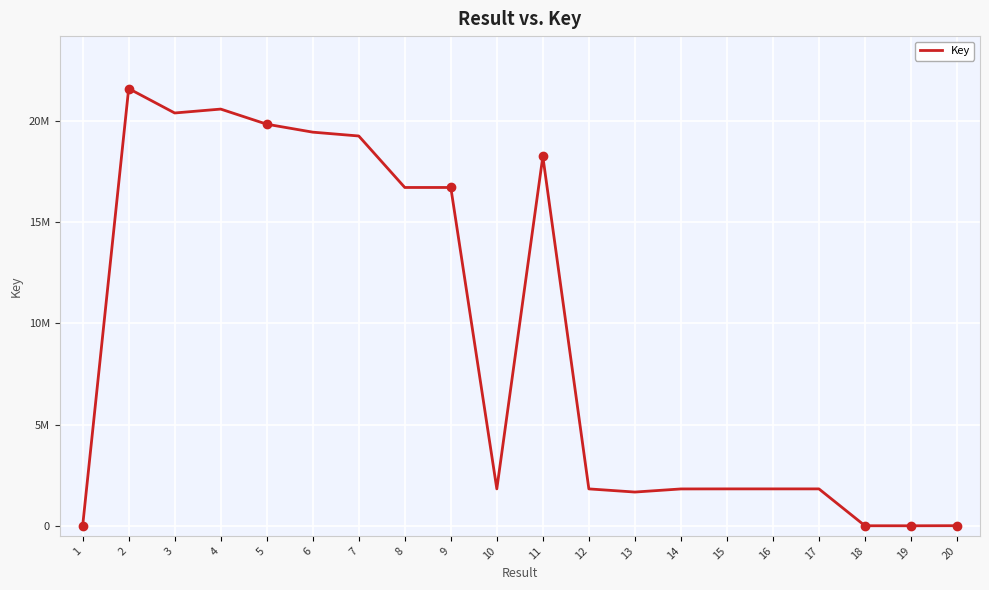

List the labels in order of value, largest first.

2, 4, 3, 5, 6, 7, 11, 8, 9, 16, 15, 17, 12, 10, 14, 13, 20, 1, 18, 19